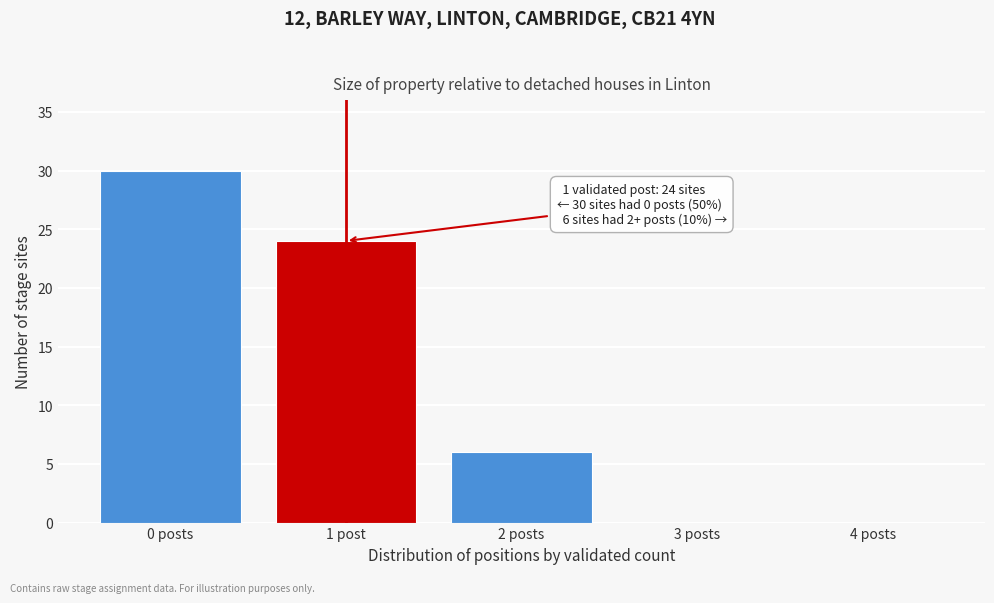

Reading right to left, transcribe all the data shown in this chart.

4 posts=0	3 posts=0	2 posts=6	1 post=24	0 posts=30